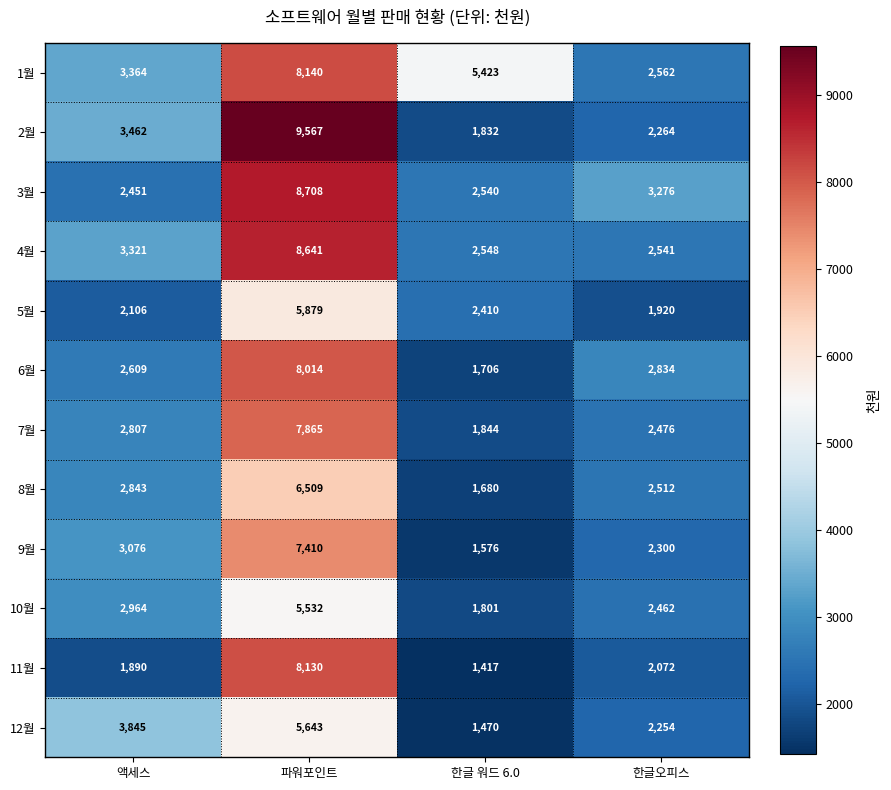

What is the difference between the highest and lowest values at 파워포인트?

4035